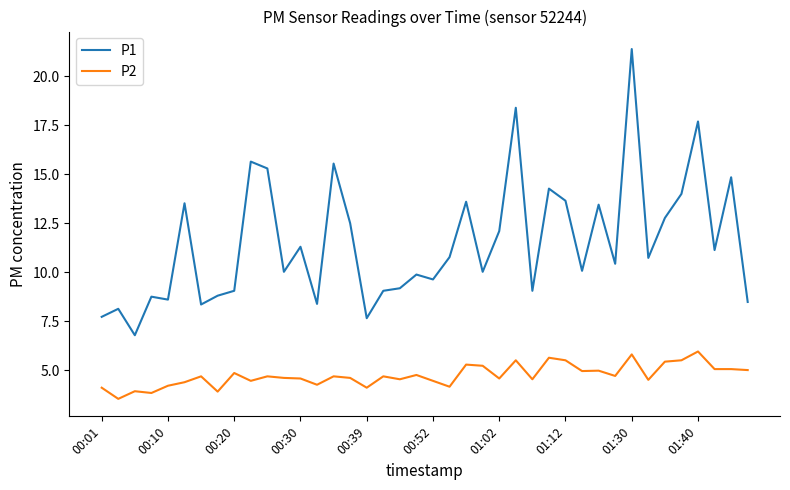

Does the chart have visible grid lines?

No